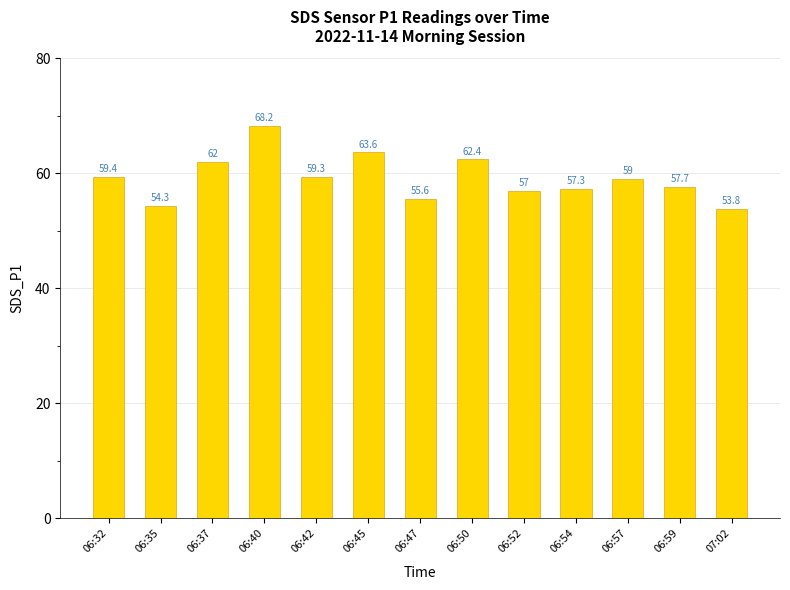

What is the value of the 1st bar from the left?

59.4